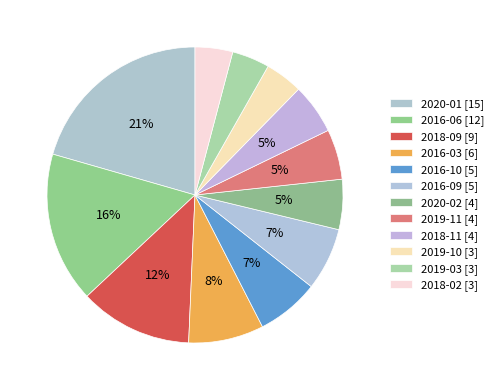

How many segments does this pie chart have?

12